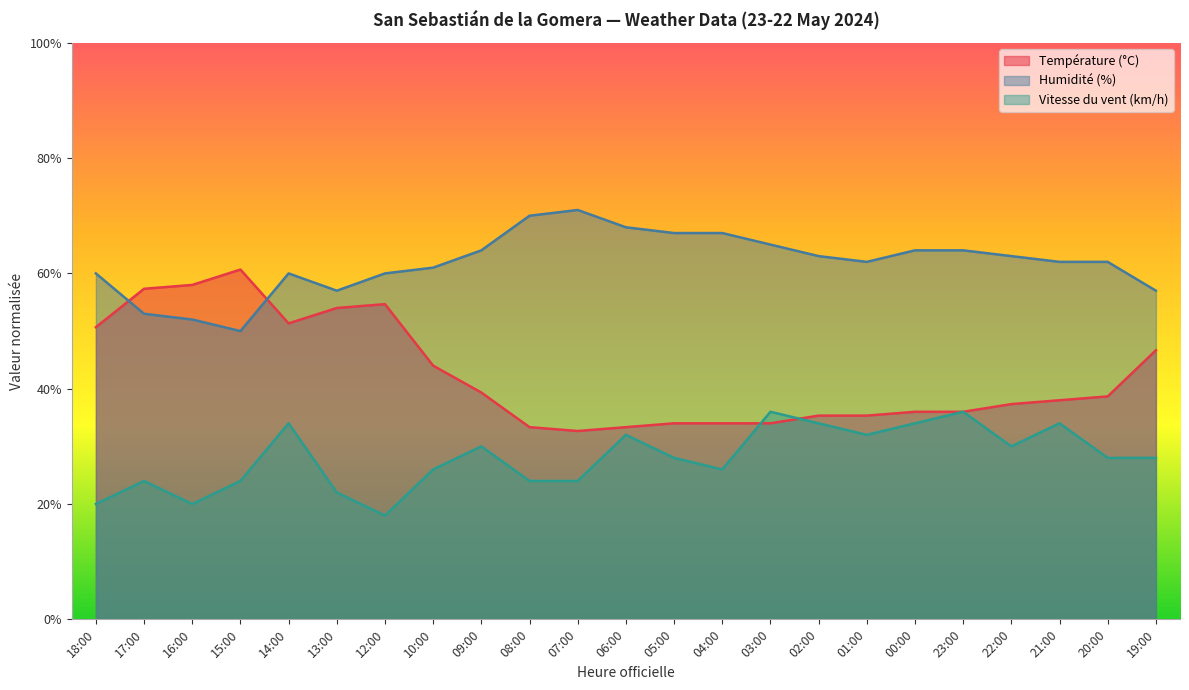

Does the chart display data point markers on the line(s)?

No